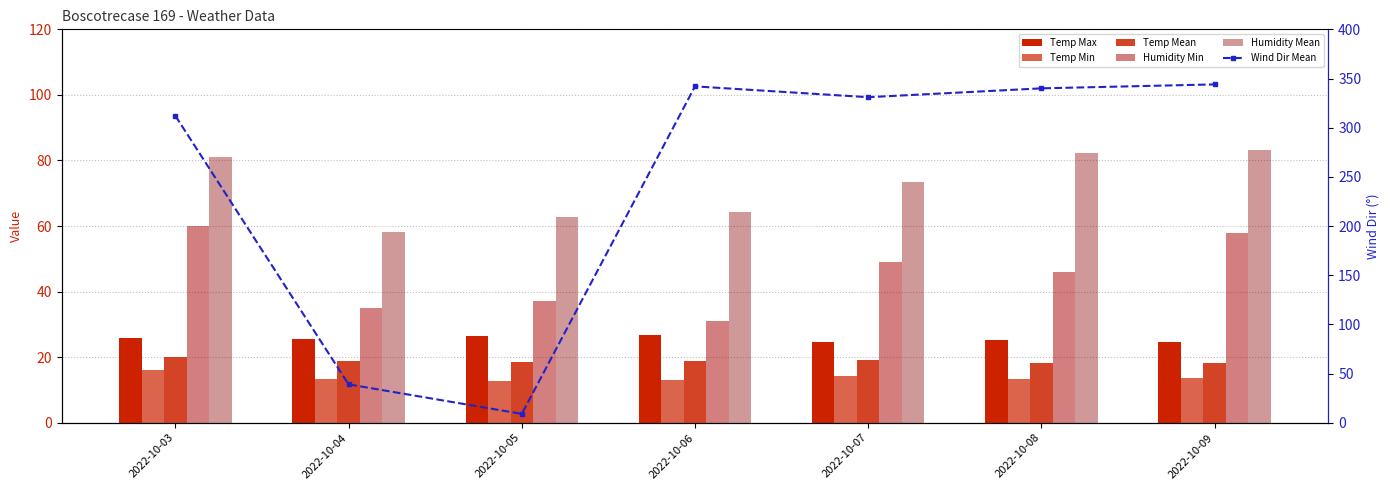

What is the average value of the Humidity Min series?

45.1